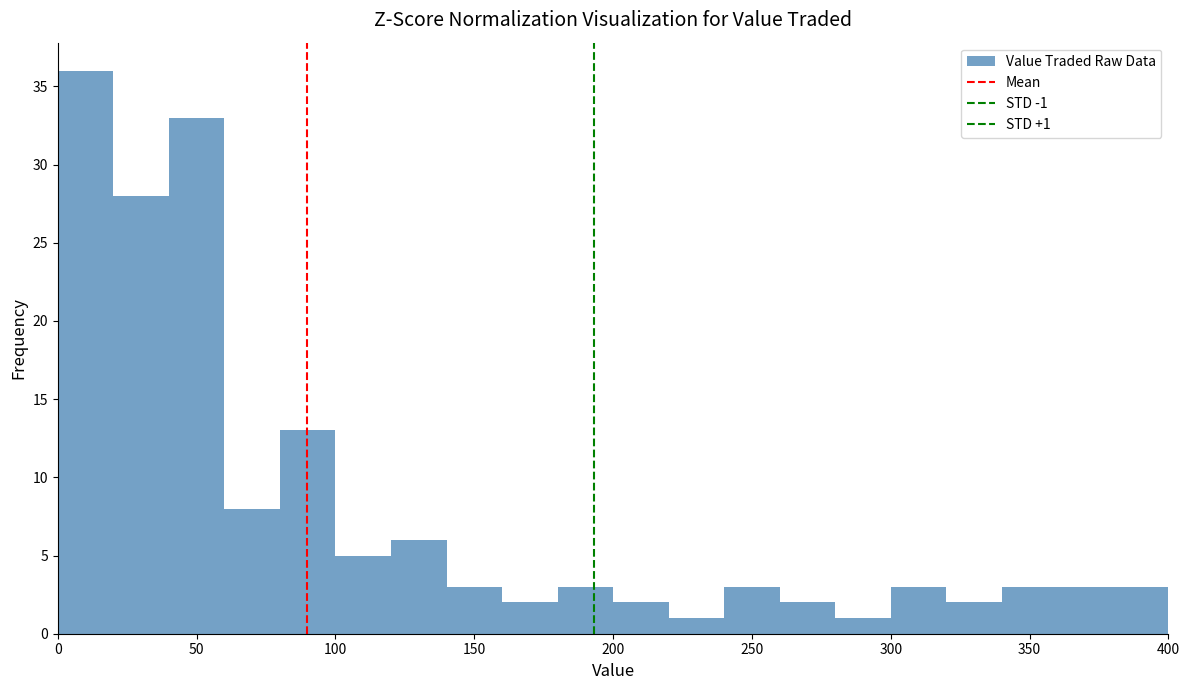

Over which range of the x-axis is the bar tallest?

0 to 20